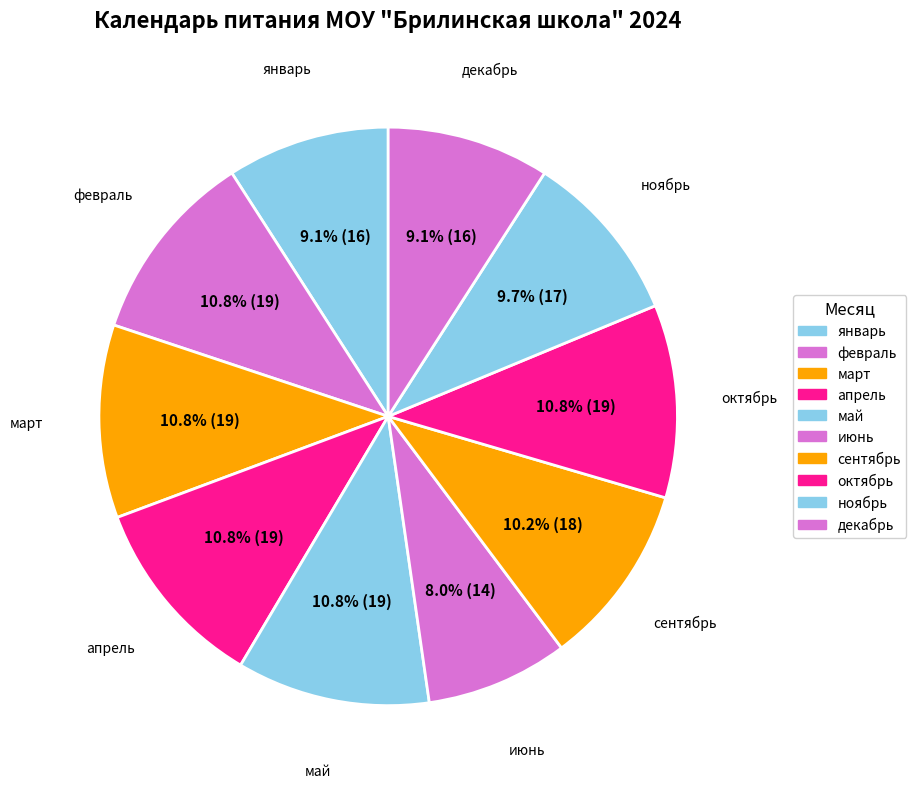

How many slices are in this pie chart?

10